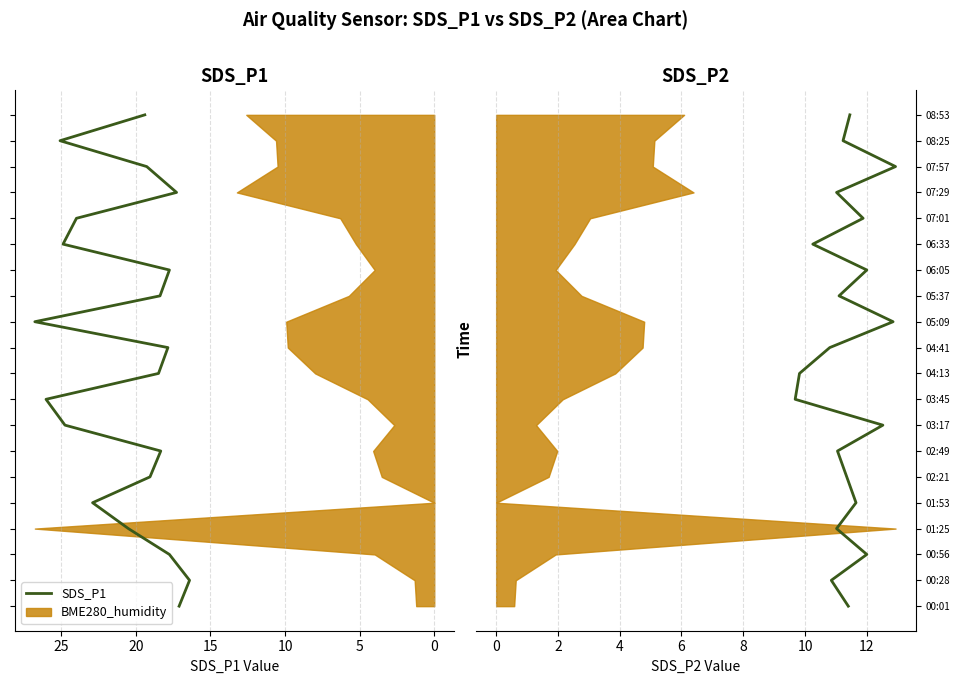

True or false: SDS_P1 and SDS_P2 intersect in this chart.

False